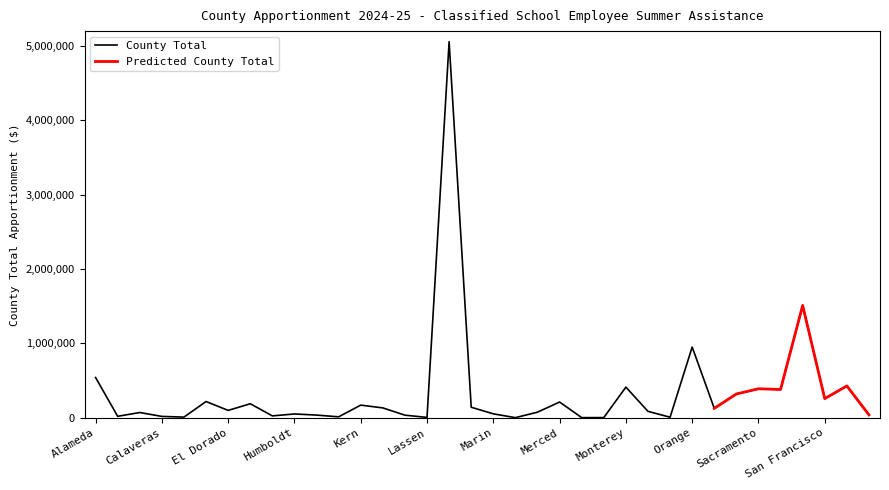

List the labels in order of value, largest first.

Los Angeles, San Diego, Orange, Alameda, San Joaquin, Monterey, Sacramento, San Bernardino, Riverside, San Francisco, Contra Costa, Merced, Fresno, Kern, Madera, Kings, Placer, El Dorado, Napa, Mendocino, Butte, Marin, Humboldt, San Luis Obispo, Imperial, Lake, Glenn, Amador, Calaveras, Inyo, Colusa, Nevada, Lassen, Mono, Modoc, Mariposa